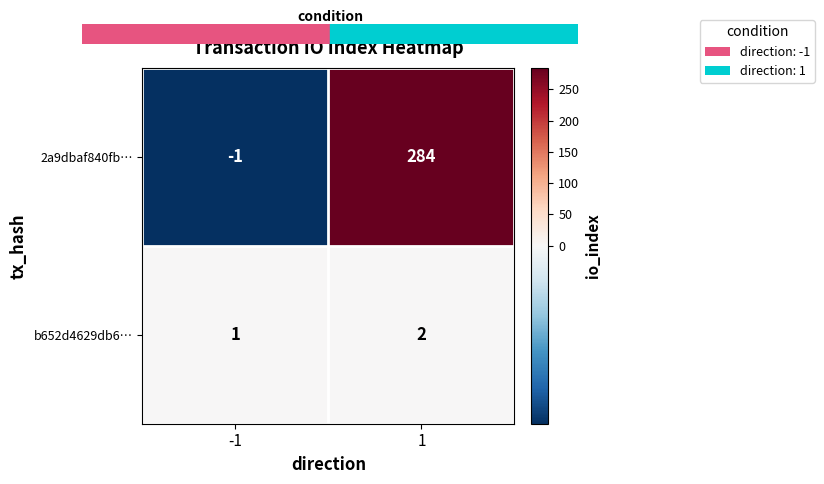

What is the maximum value shown in the chart?

284